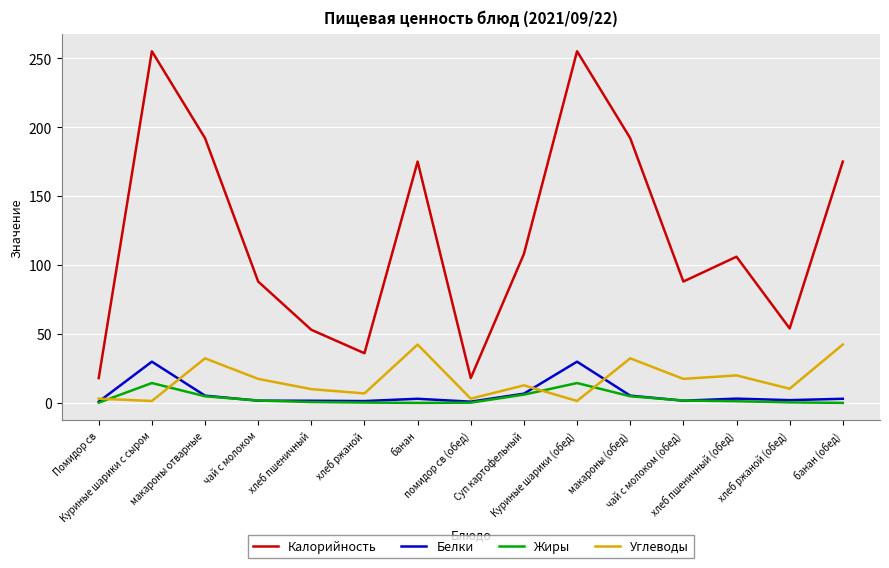

What is the difference between the maximum and minimum values in the Жиры series?

14.4